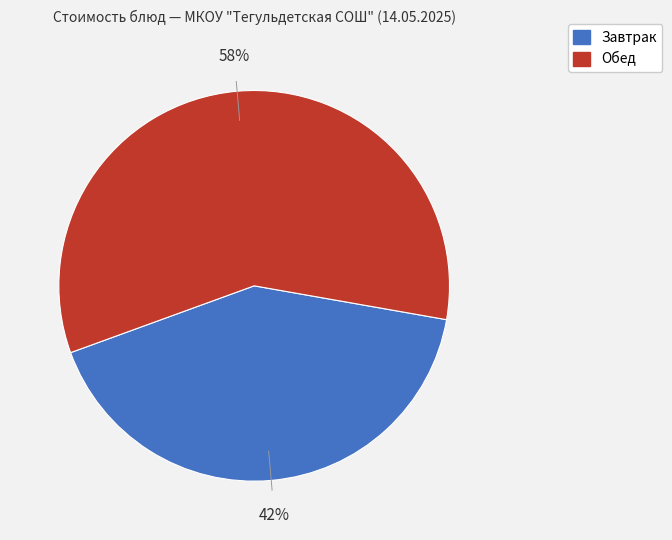

Is there a majority slice in this chart?

Yes